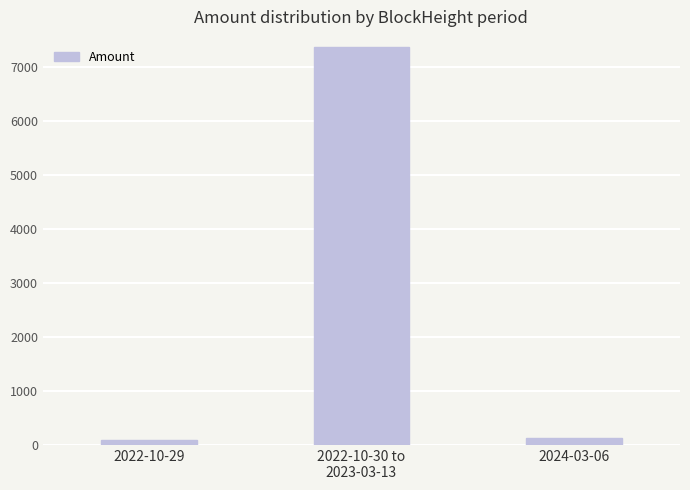

What is the average value?

2524.9